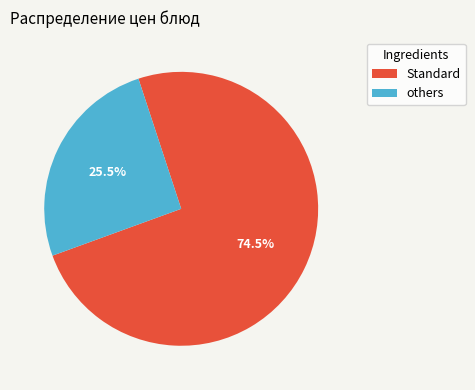

Rank the categories by value from highest to lowest.

Standard, others